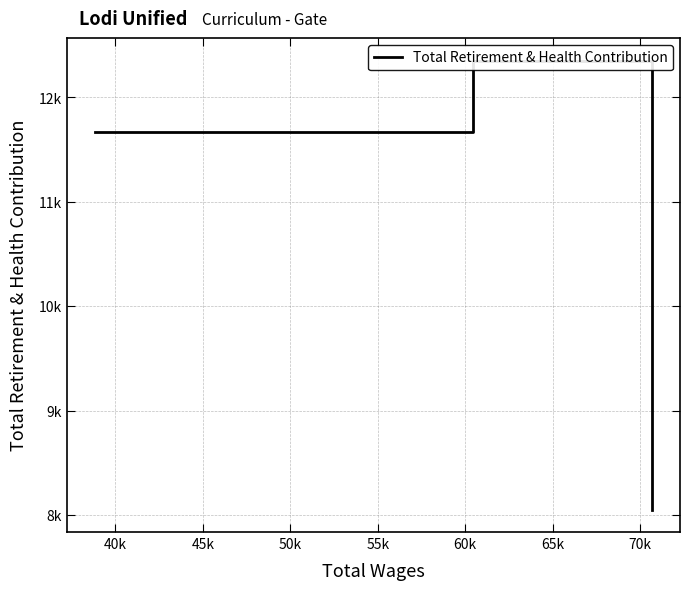

The chart shows a value of 3477 at 40k. True or false?

False